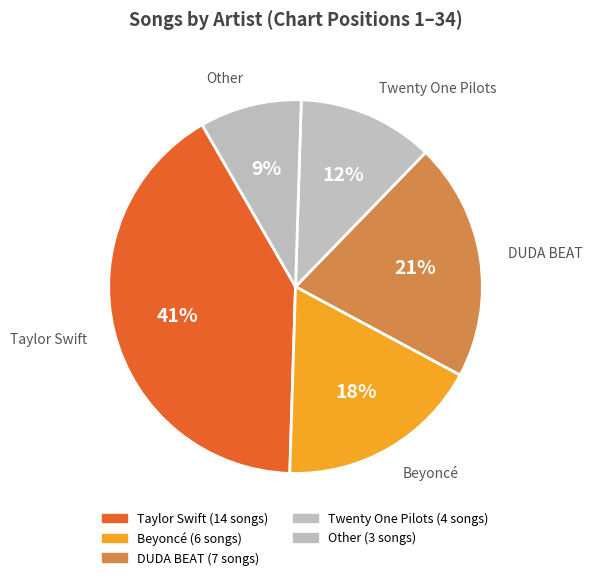

How many slices are in this pie chart?

5